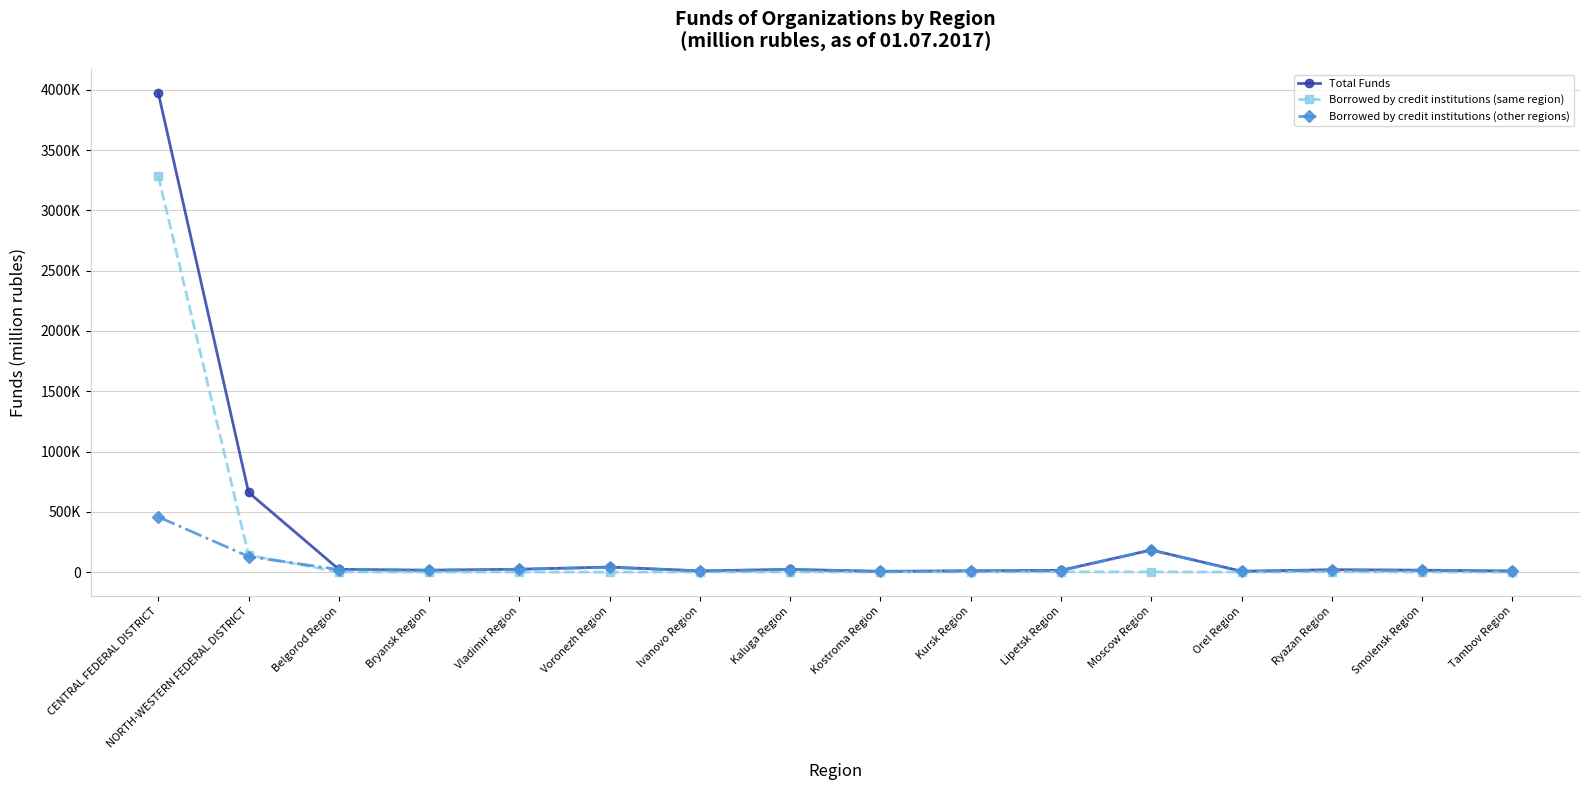

At how many categories does at least one series exceed 412052?

2